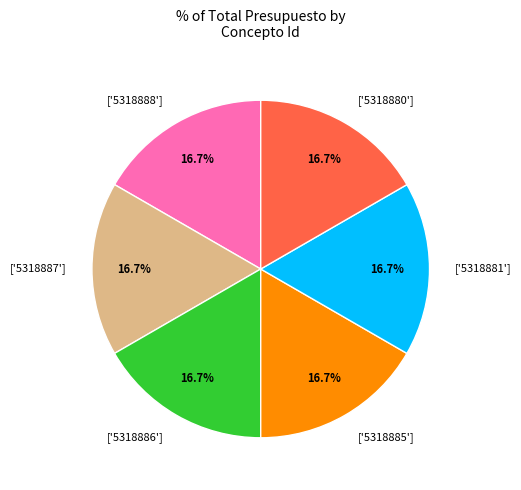

What percentage do ['5318885'] and ['5318887'] together represent?

33.3%